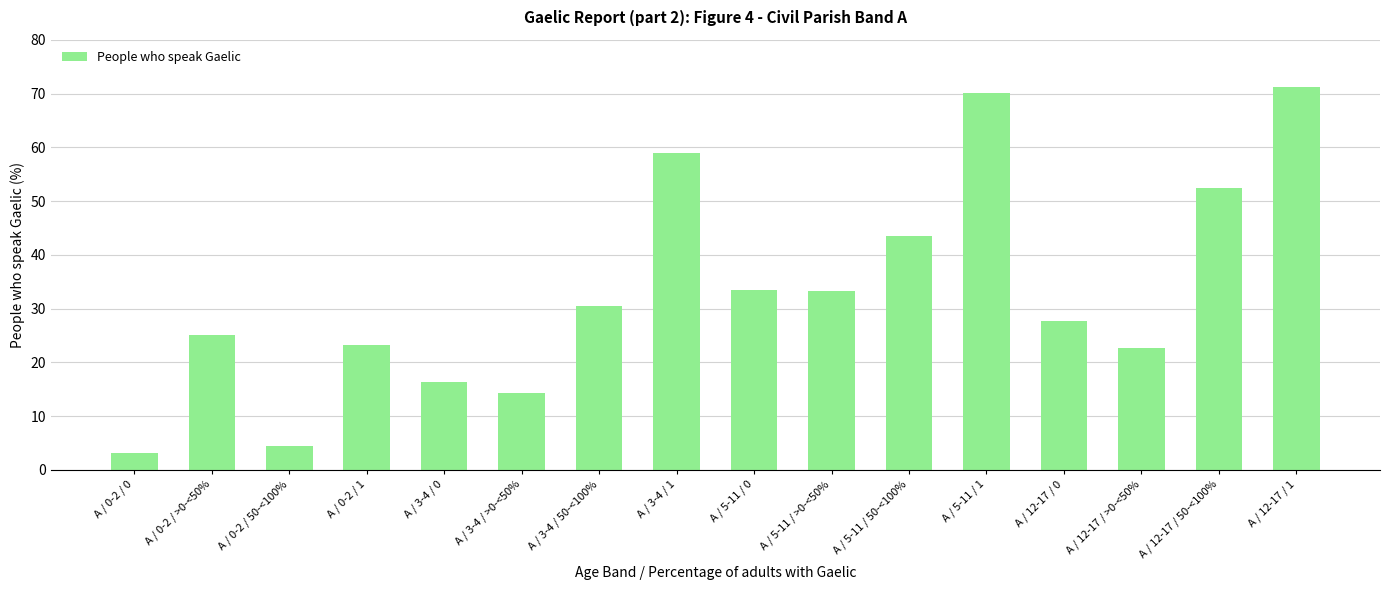

How many series are shown in this chart?

1